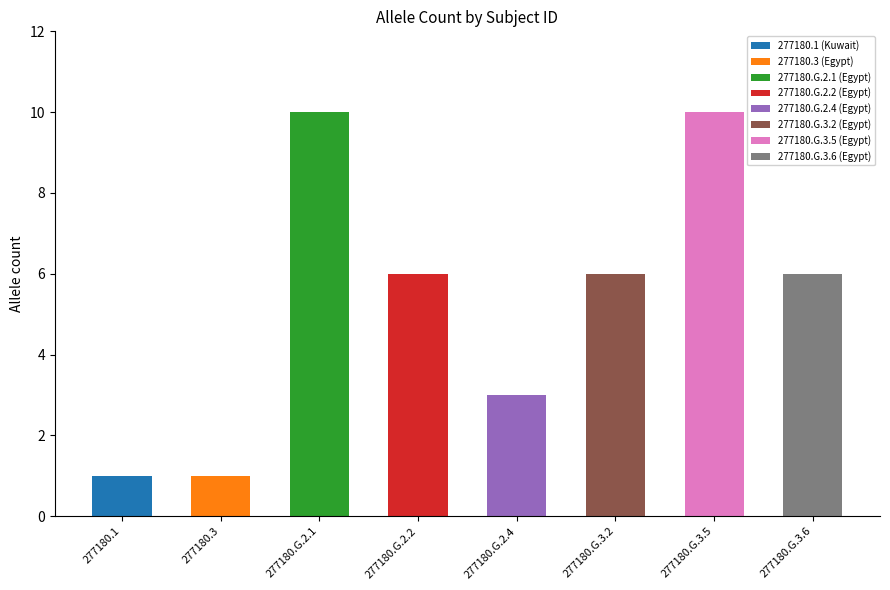

Count the number of values greater than 6.

2